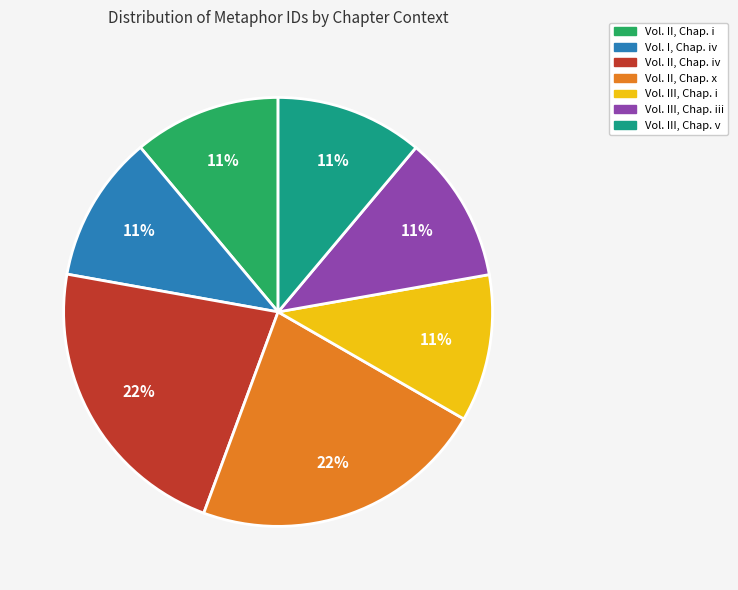

Does any single category account for the majority?

No